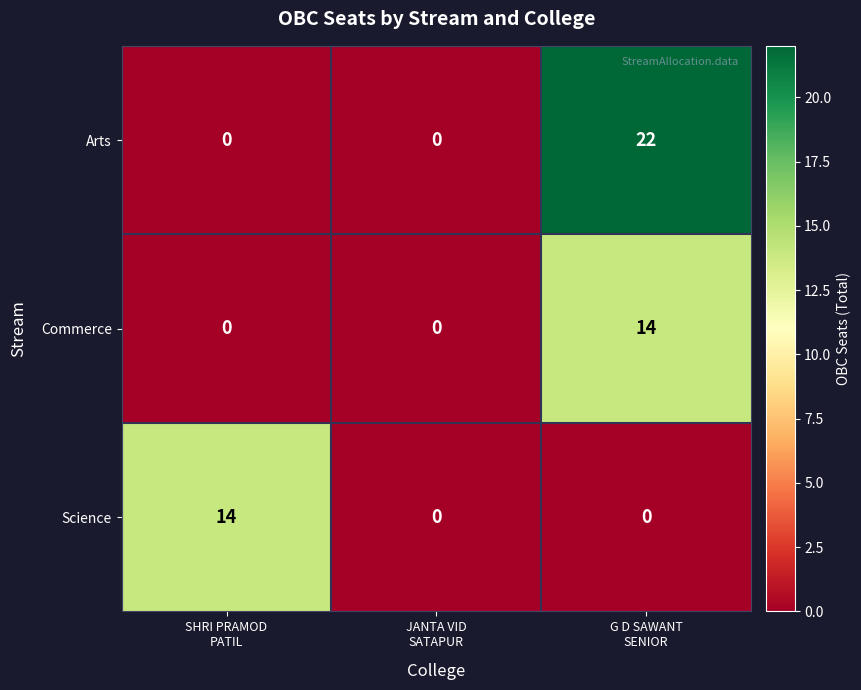

What is the spread (max minus min) of values at SHRI PRAMOD
PATIL?

14